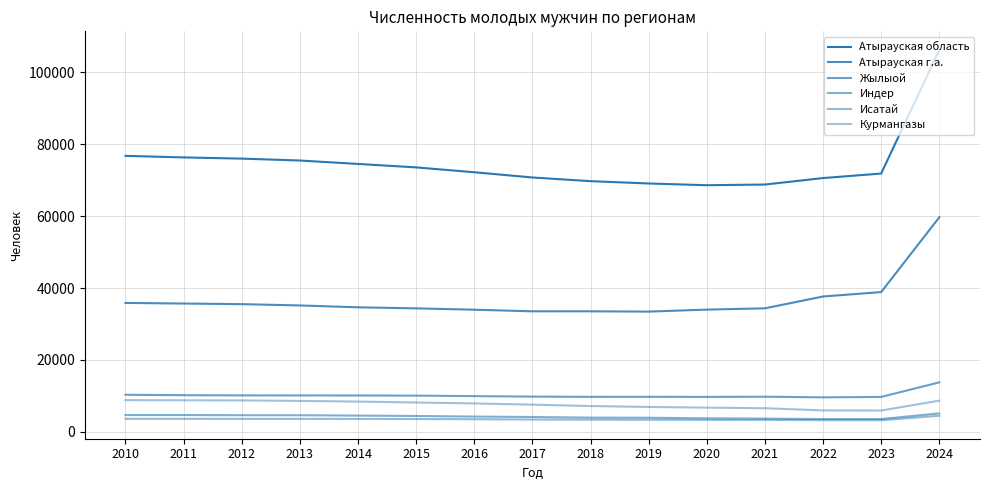

Which series has the largest range (max minus min)?

Атырауская область